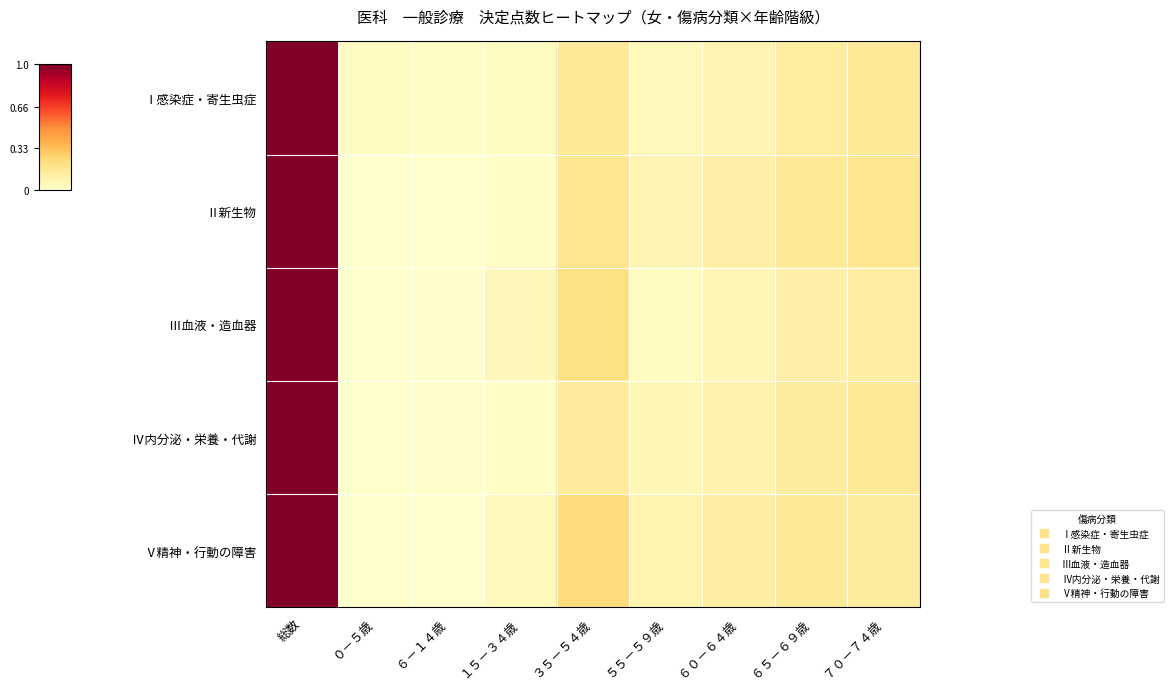

At which category is the sum across all series the highest?

総数